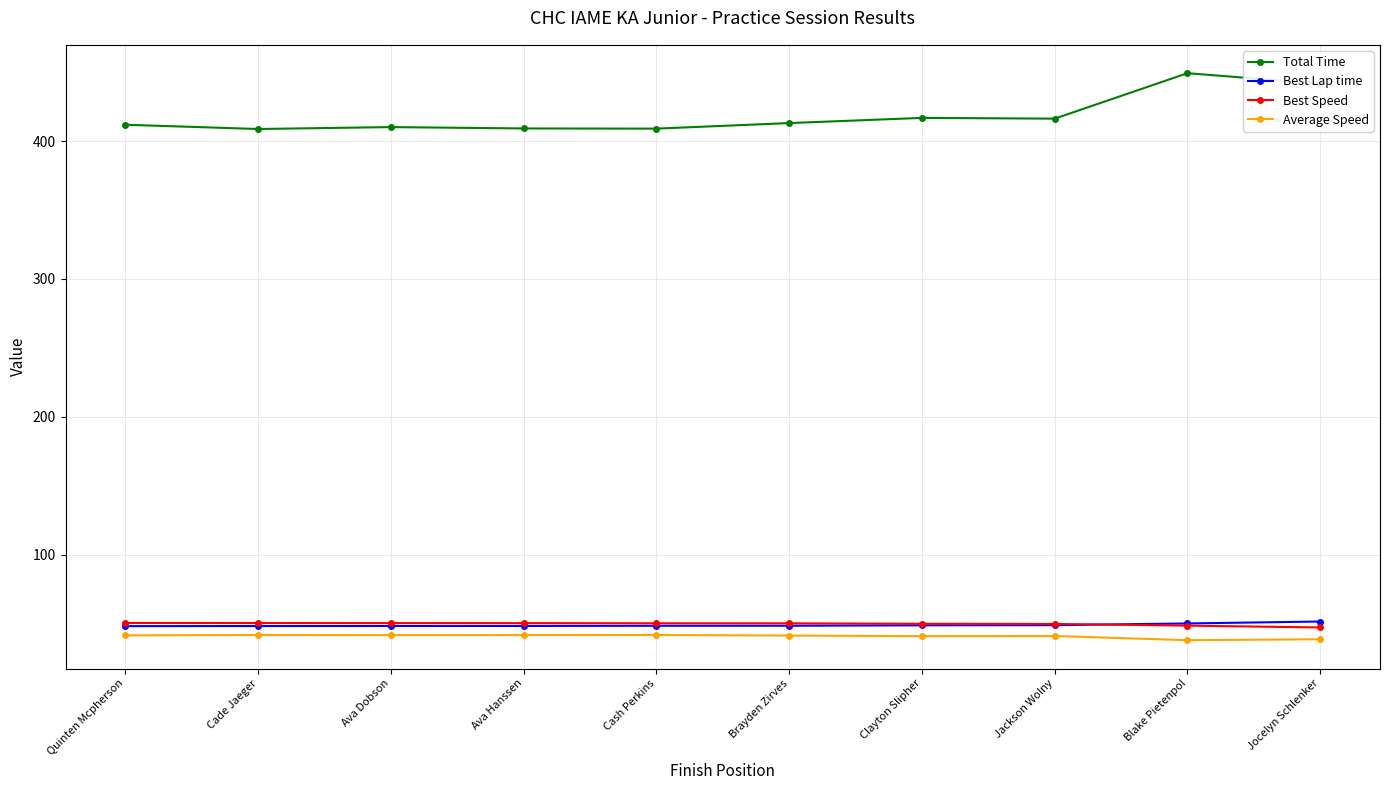

How many series are shown in this chart?

4